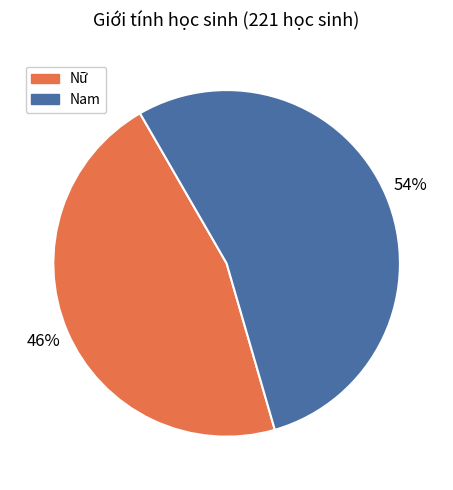

How many segments does this pie chart have?

2